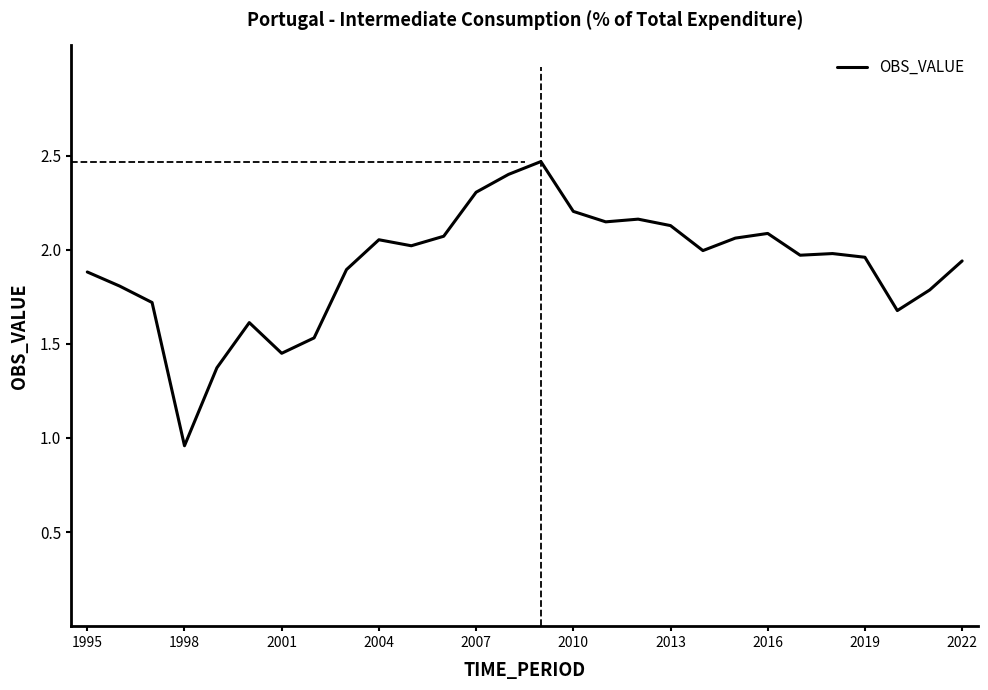

At which label is the value closest to 1?

1998